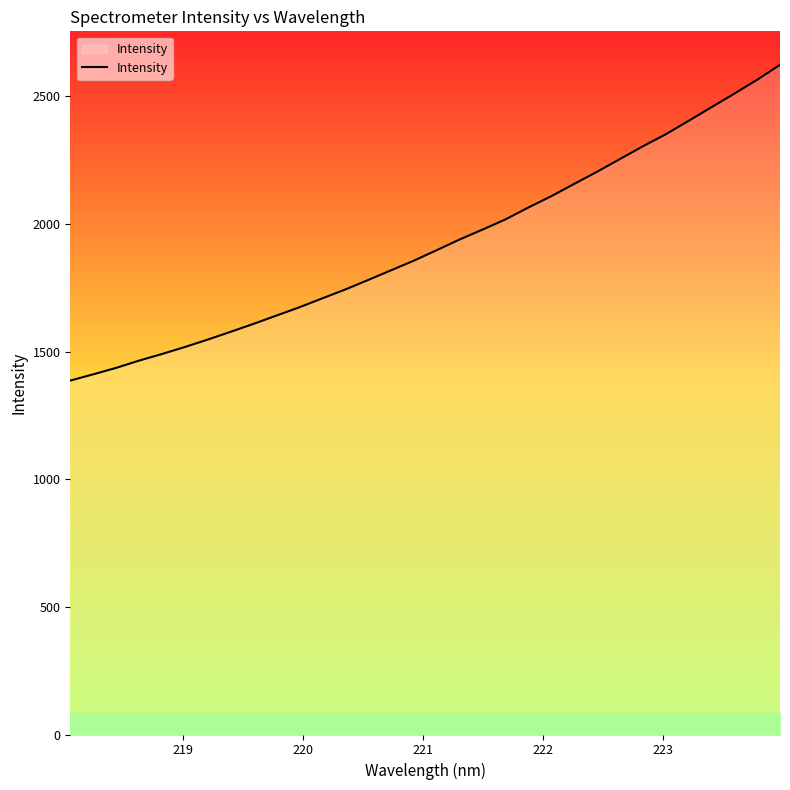

What is the difference between the maximum and minimum values?

1237.1